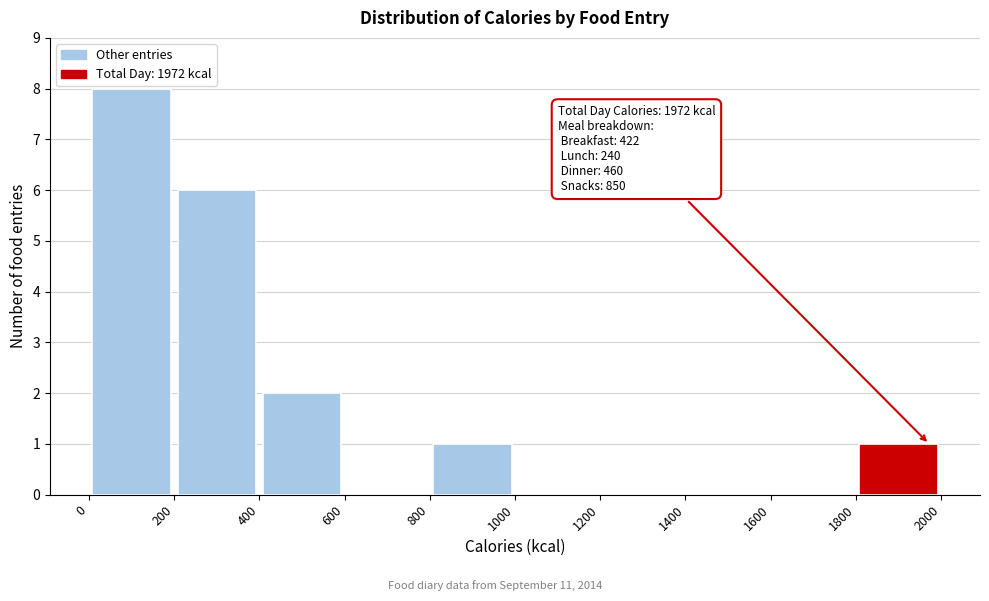

Over which range of the x-axis is the bar tallest?

0 to 200